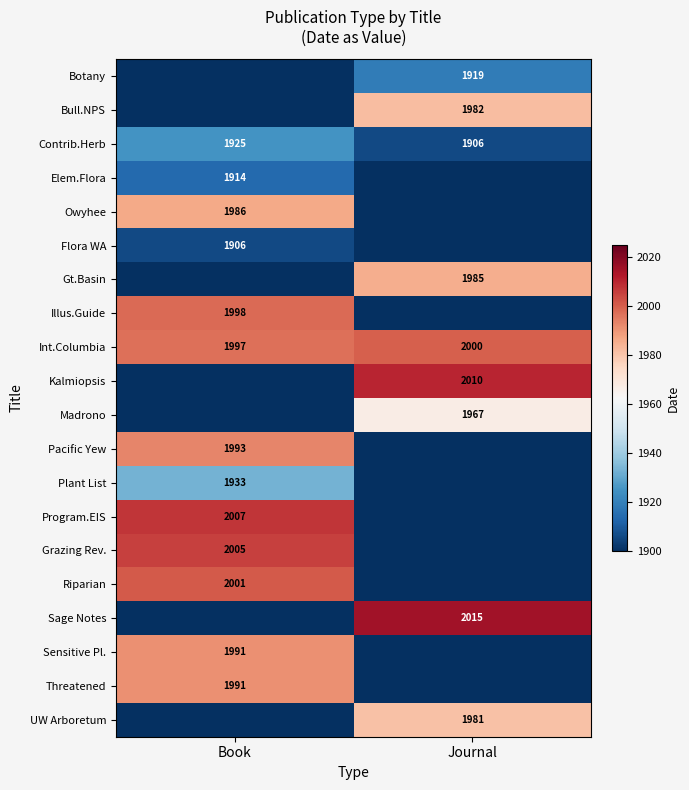

What is the total value across all series at Journal?

17765